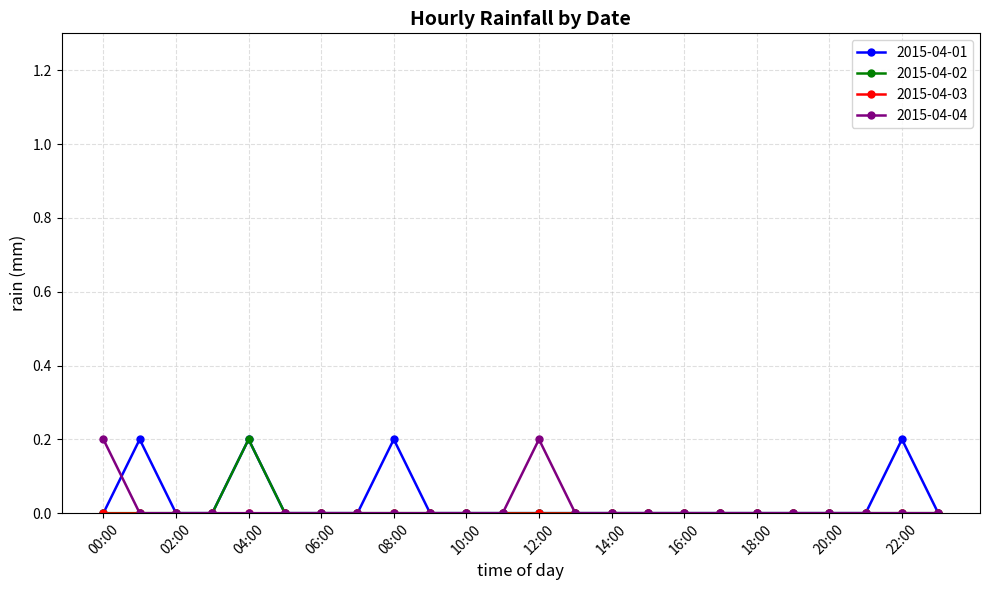

True or false: 2015-04-04 has a value of -0.1 at 06:00.

False